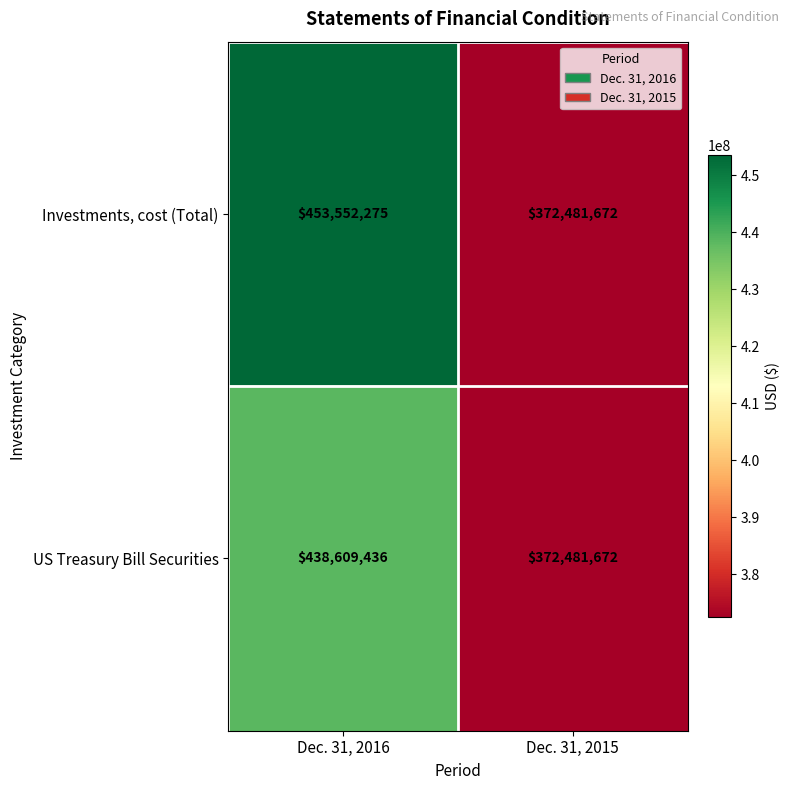

Rank the categories by Investments, cost (Total) value from highest to lowest.

Dec. 31, 2016, Dec. 31, 2015